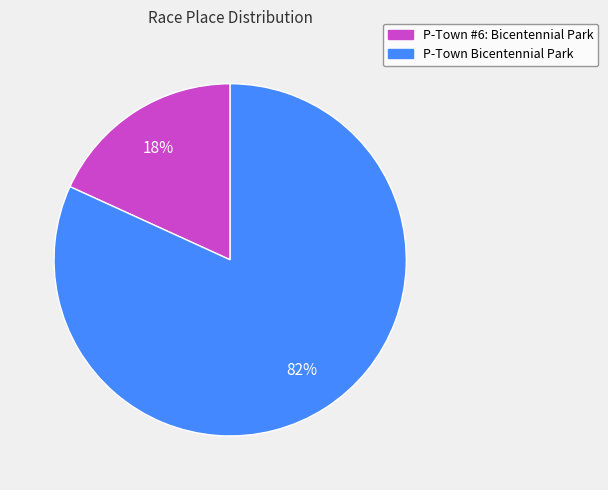

Count the number of slices in the pie.

2